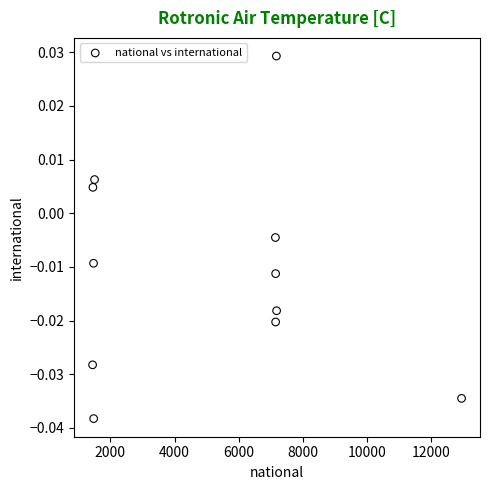

What is the range of X values (max minus min)?

11503.8